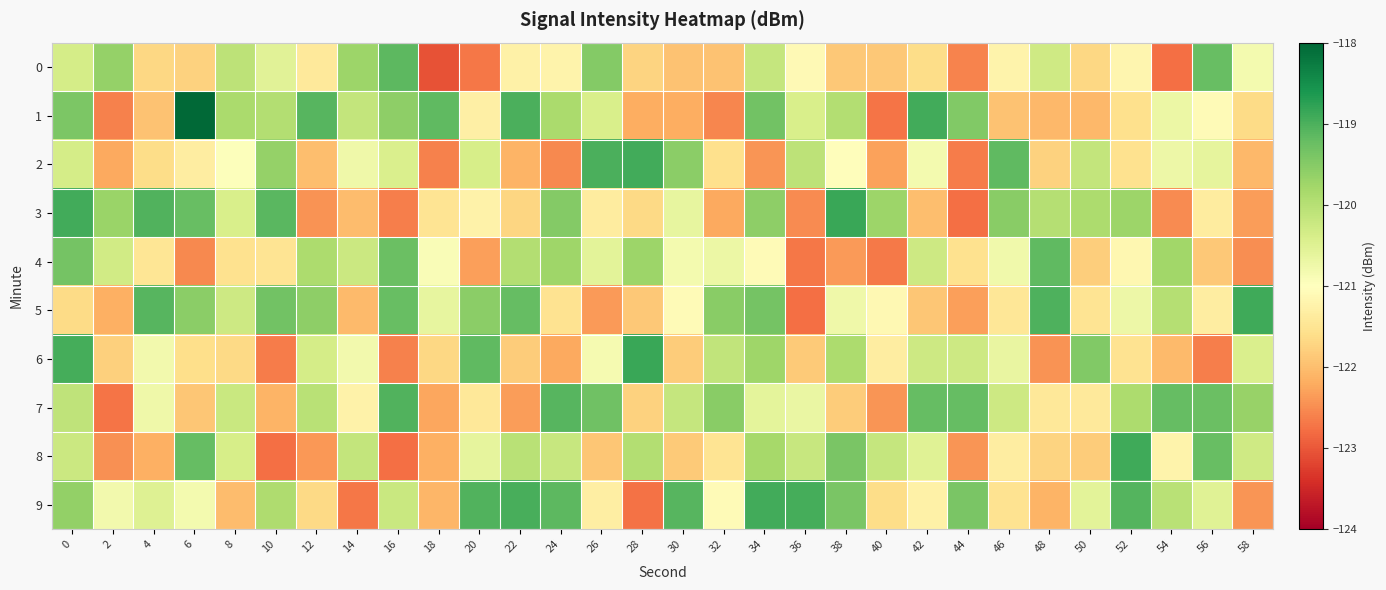

What is the greatest value displayed?

-118.0